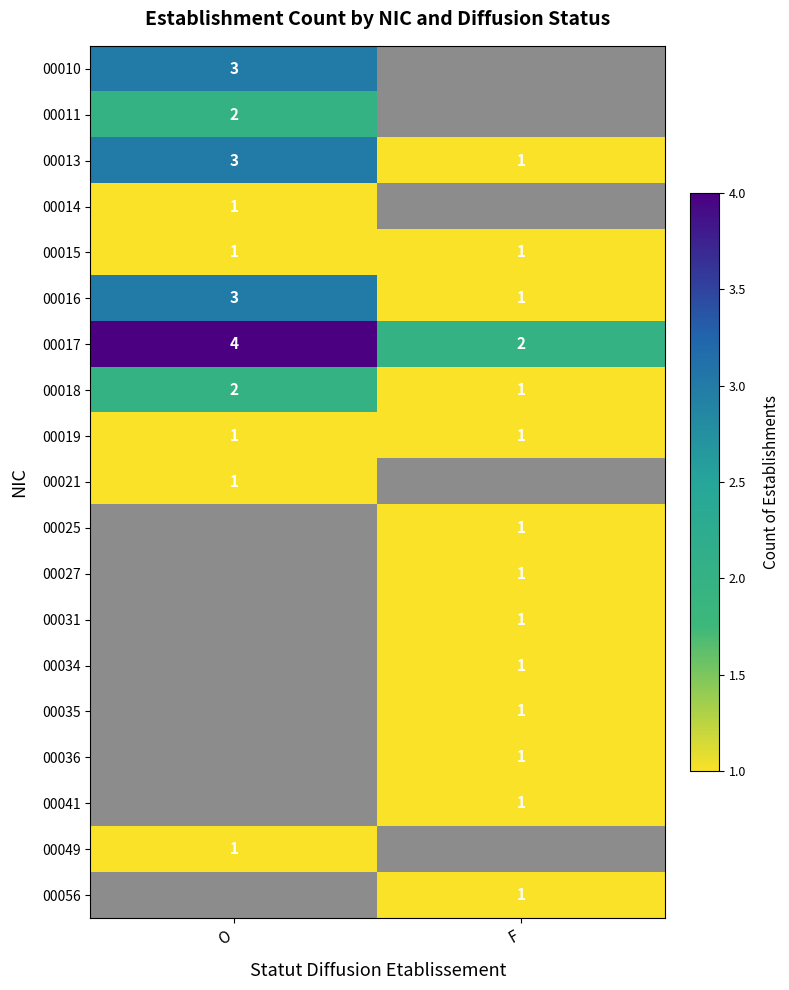

How many data points does each series have?

2